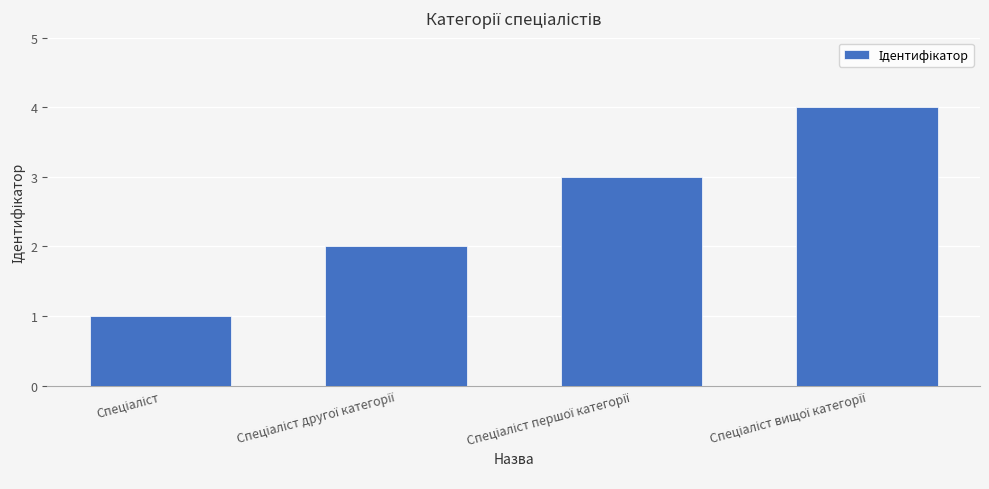

What is the difference between the maximum and minimum values?

3